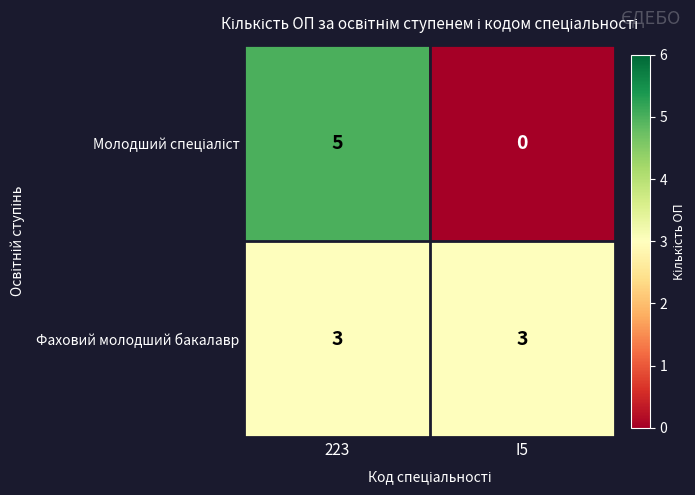

What is the average value of the Фаховий молодший бакалавр series?

3